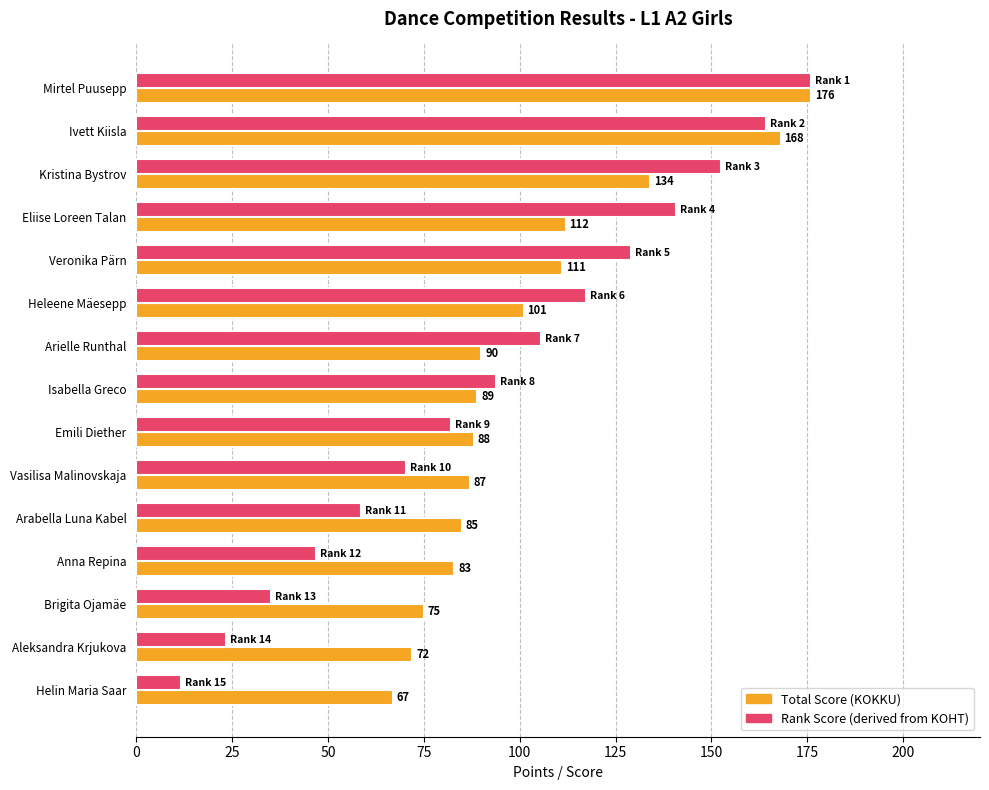

Which series changed the most between Veronika Pärn and Vasilisa Malinovskaja?

Rank Score (derived from KOHT)